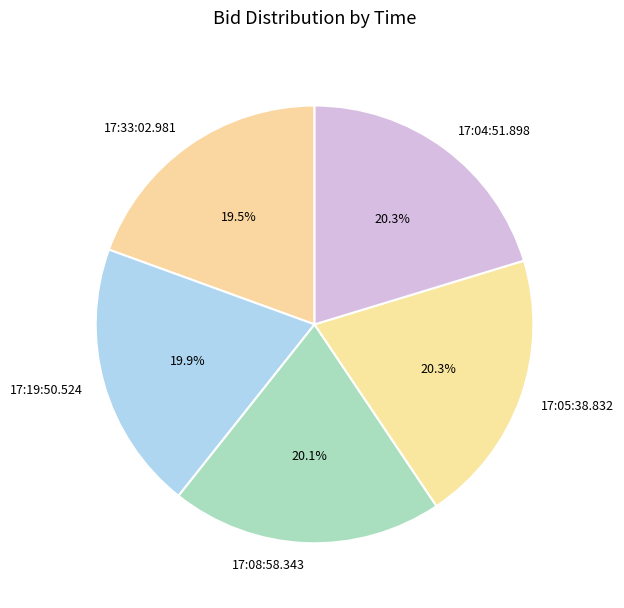

True or false: 17:08:58.343 accounts for 20% of the total.

True